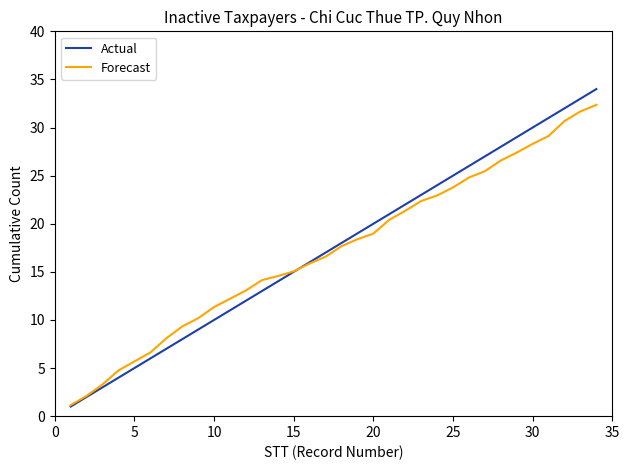

Which series has the largest range (max minus min)?

Actual